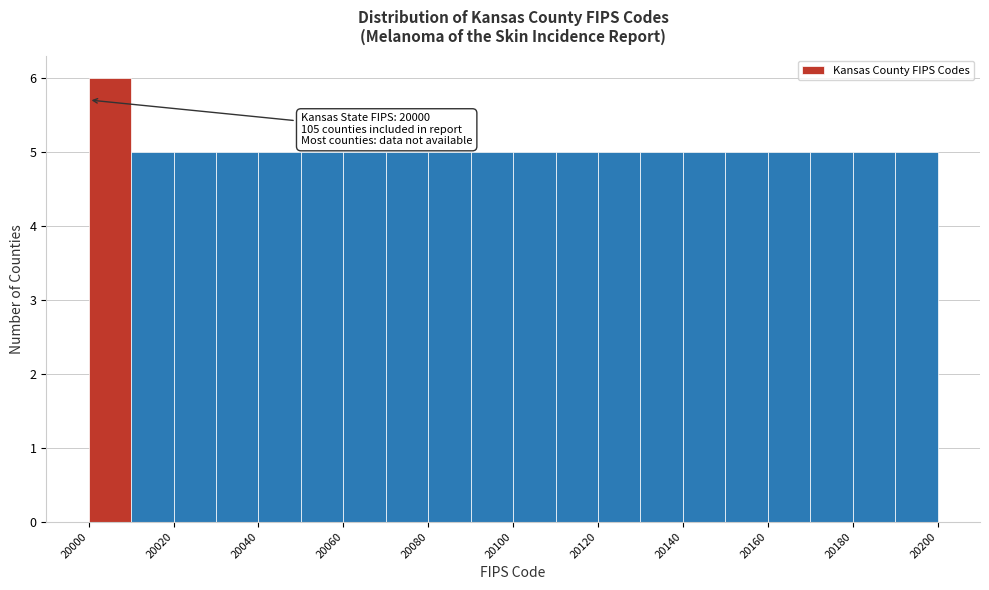

Over which range of the x-axis is the bar tallest?

20000 to 20010